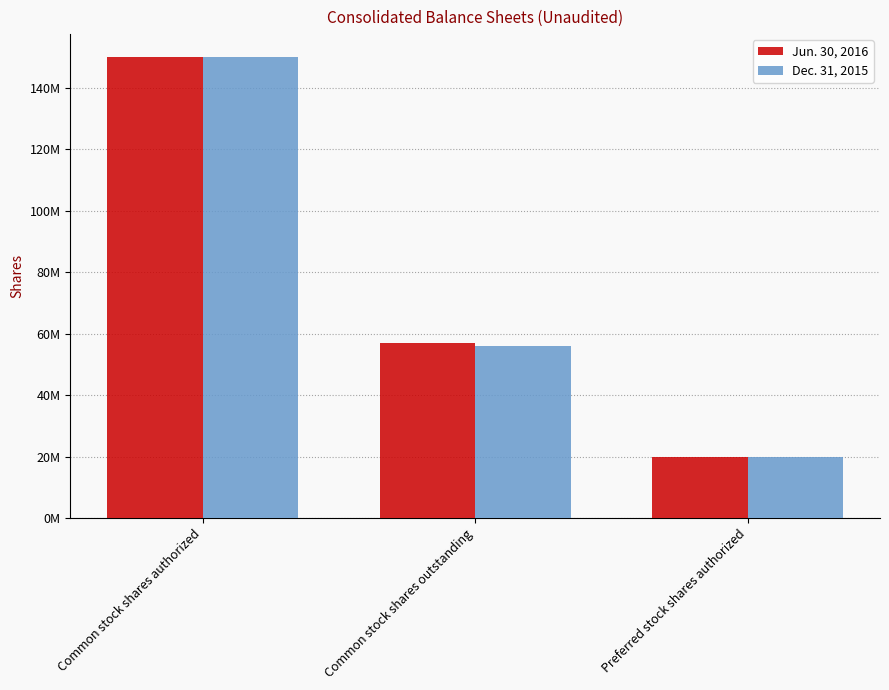

What is the value of the Jun. 30, 2016 bar at the 2nd from the left?

57000000